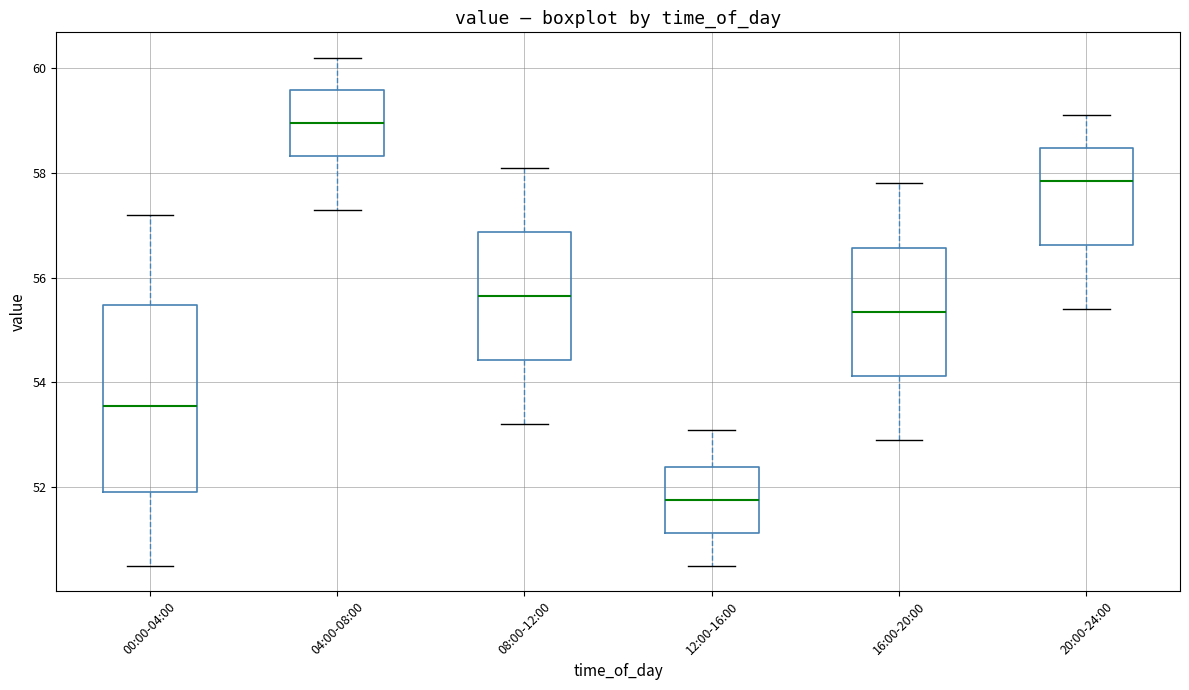

Reading left to right, read every box against the y-axis: the position of its median line, the range the box covers, and the ends of its whiskers. The values are not printed on the chart, so give them approximately, as read against the axis.

00:00-04:00: median 53.6, box 52.0 to 55.4, whiskers 50.6 to 57.2
04:00-08:00: median 59.0, box 58.4 to 59.6, whiskers 57.4 to 60.2
08:00-12:00: median 55.6, box 54.4 to 56.8, whiskers 53.2 to 58.2
12:00-16:00: median 51.8, box 51.2 to 52.4, whiskers 50.6 to 53.2
16:00-20:00: median 55.4, box 54.2 to 56.6, whiskers 53.0 to 57.8
20:00-24:00: median 57.8, box 56.6 to 58.4, whiskers 55.4 to 59.2